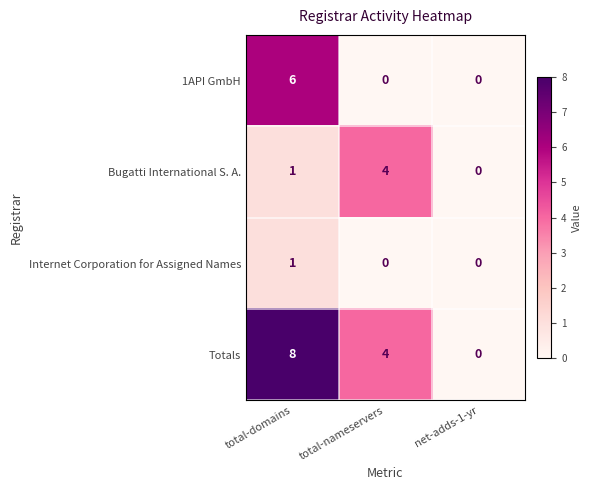

Reading left to right, what are all the values shown in this chart?

1API GmbH: 6	0	0
Bugatti International S. A.: 1	4	0
Internet Corporation for Assigned Names: 1	0	0
Totals: 8	4	0